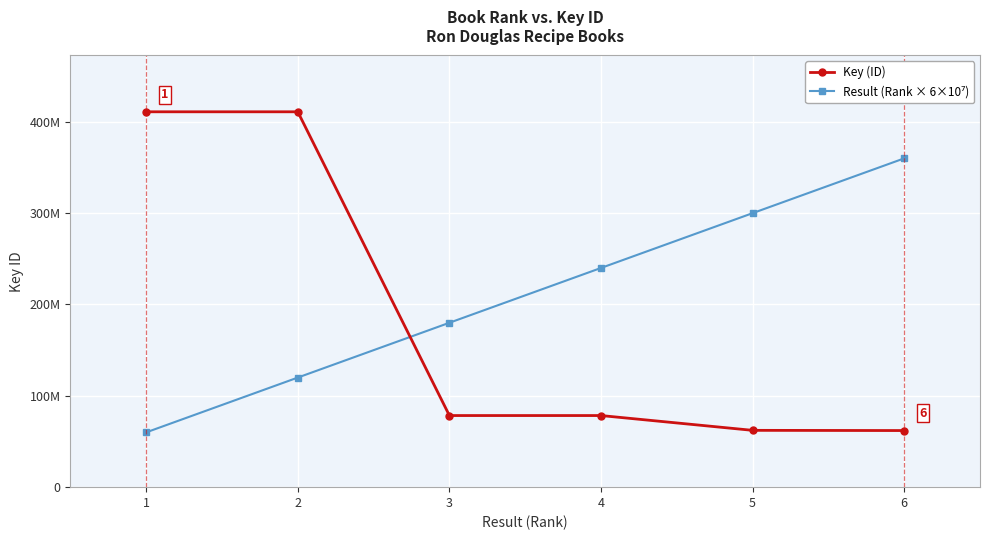

Is this an area chart (filled region under the line)?

No